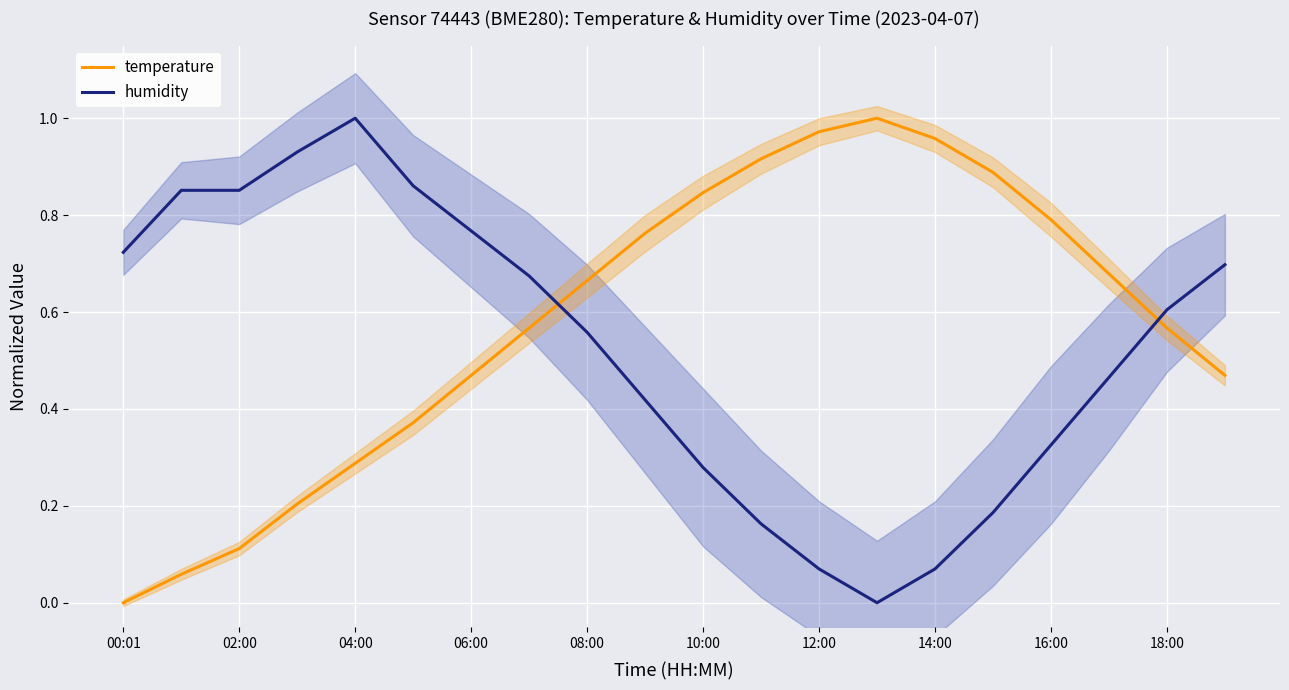

At which category does the chart reach its minimum across all series?

00:01